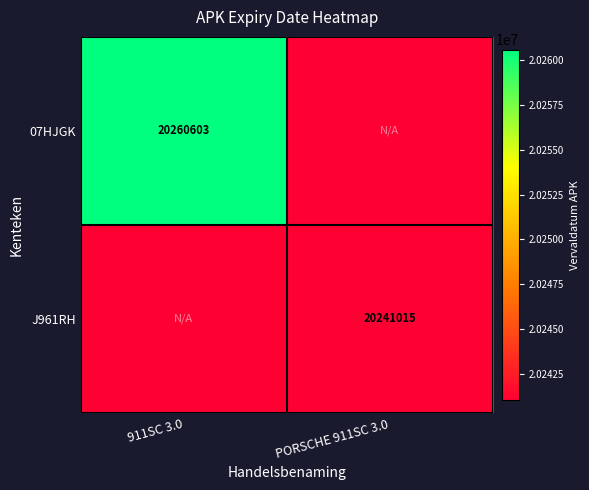

Is the value of 07HJGK at 911SC 3.0 greater than the value of J961RH at PORSCHE 911SC 3.0?

Yes